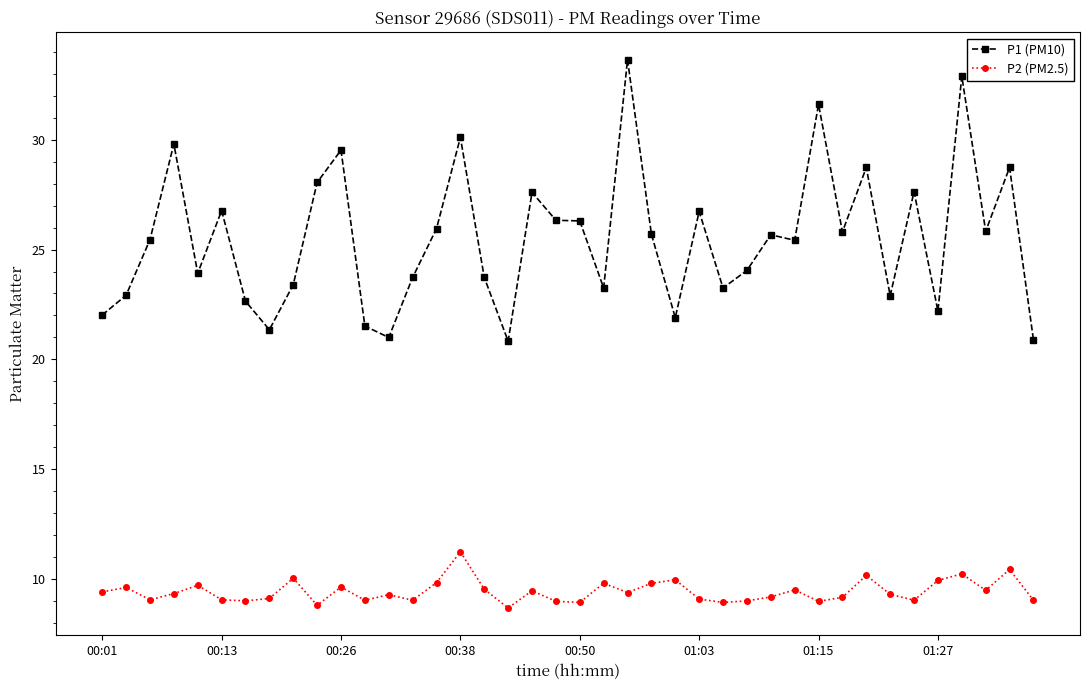

List the series in order of their peak value, highest first.

P1 (PM10), P2 (PM2.5)